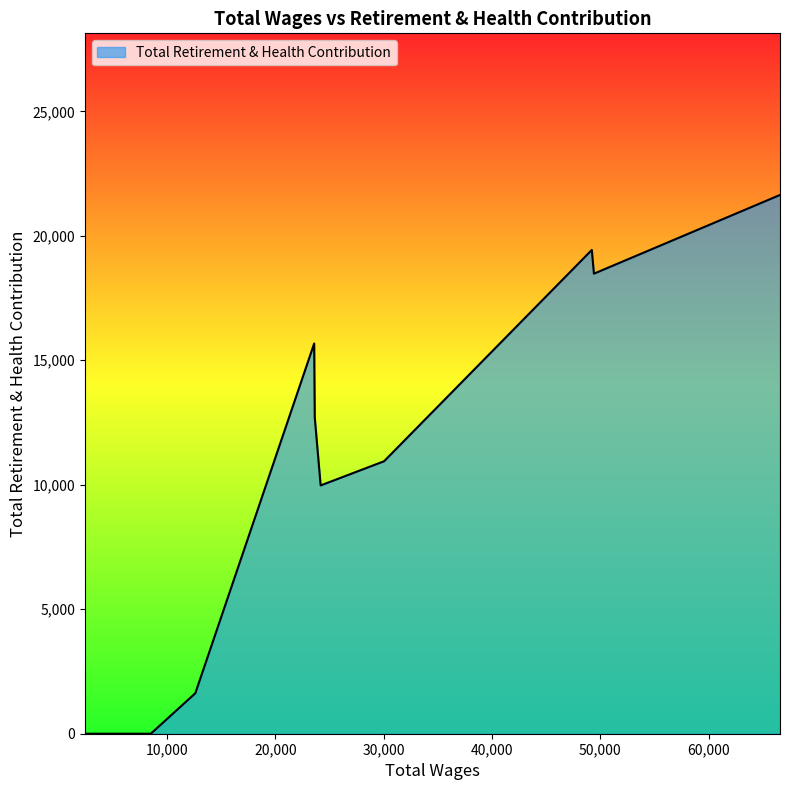

What is the greatest value displayed?

21640